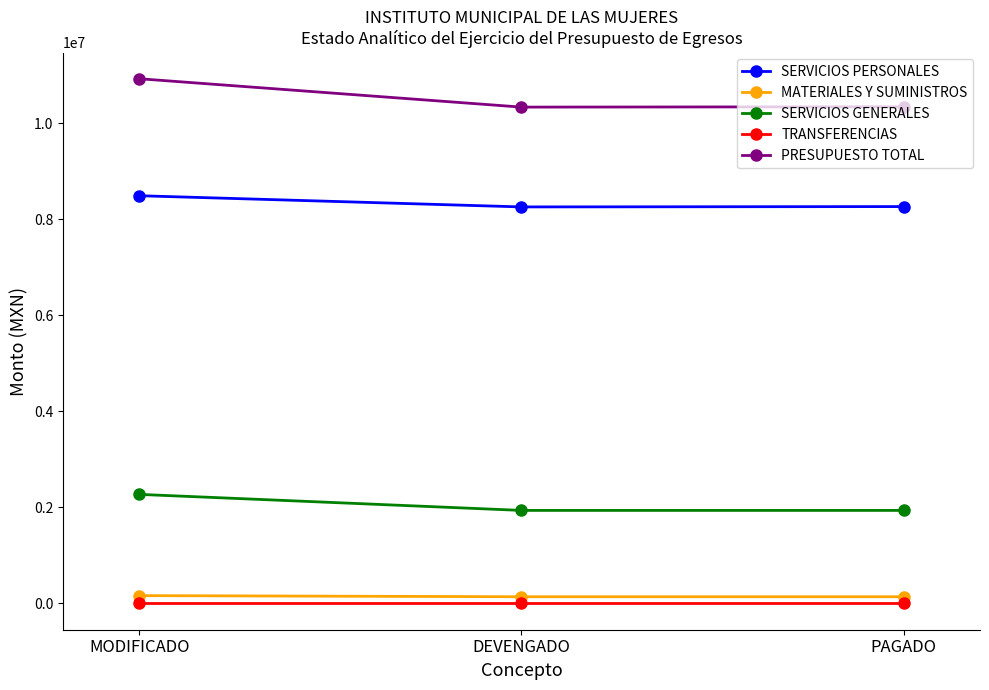

Read the SERVICIOS PERSONALES value at DEVENGADO.

8258523.1